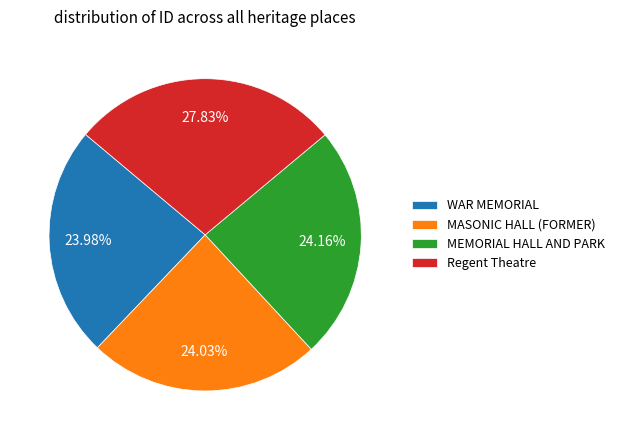

To the nearest percent, what is the combined percentage of Regent Theatre and WAR MEMORIAL?

52%